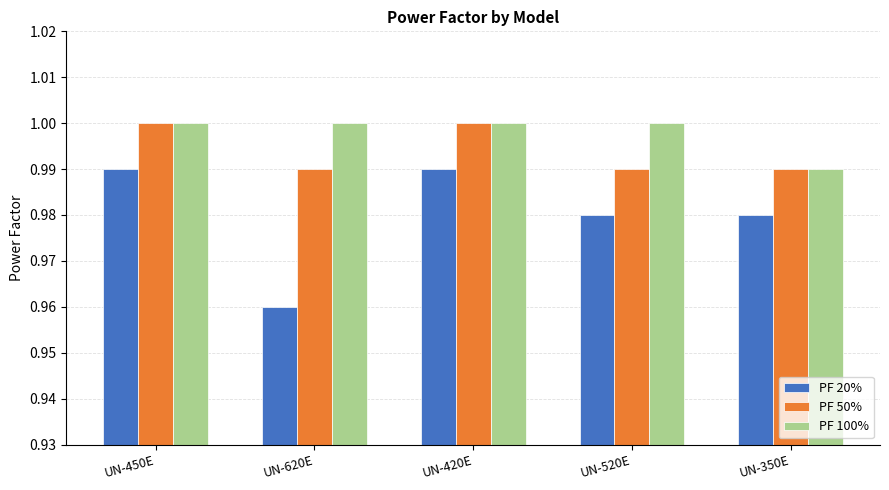

What is the sum of the PF 100% values at UN-520E and UN-420E?

2.0